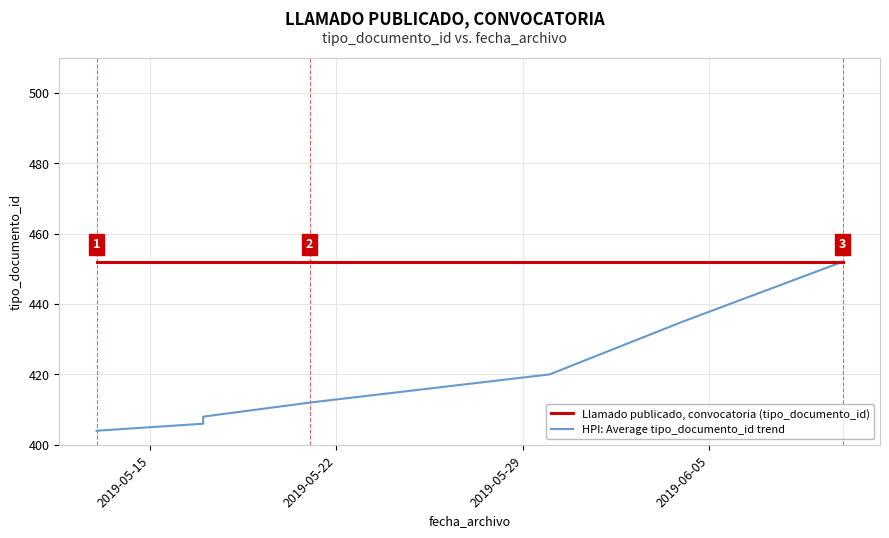

How many lines are shown in the chart?

2